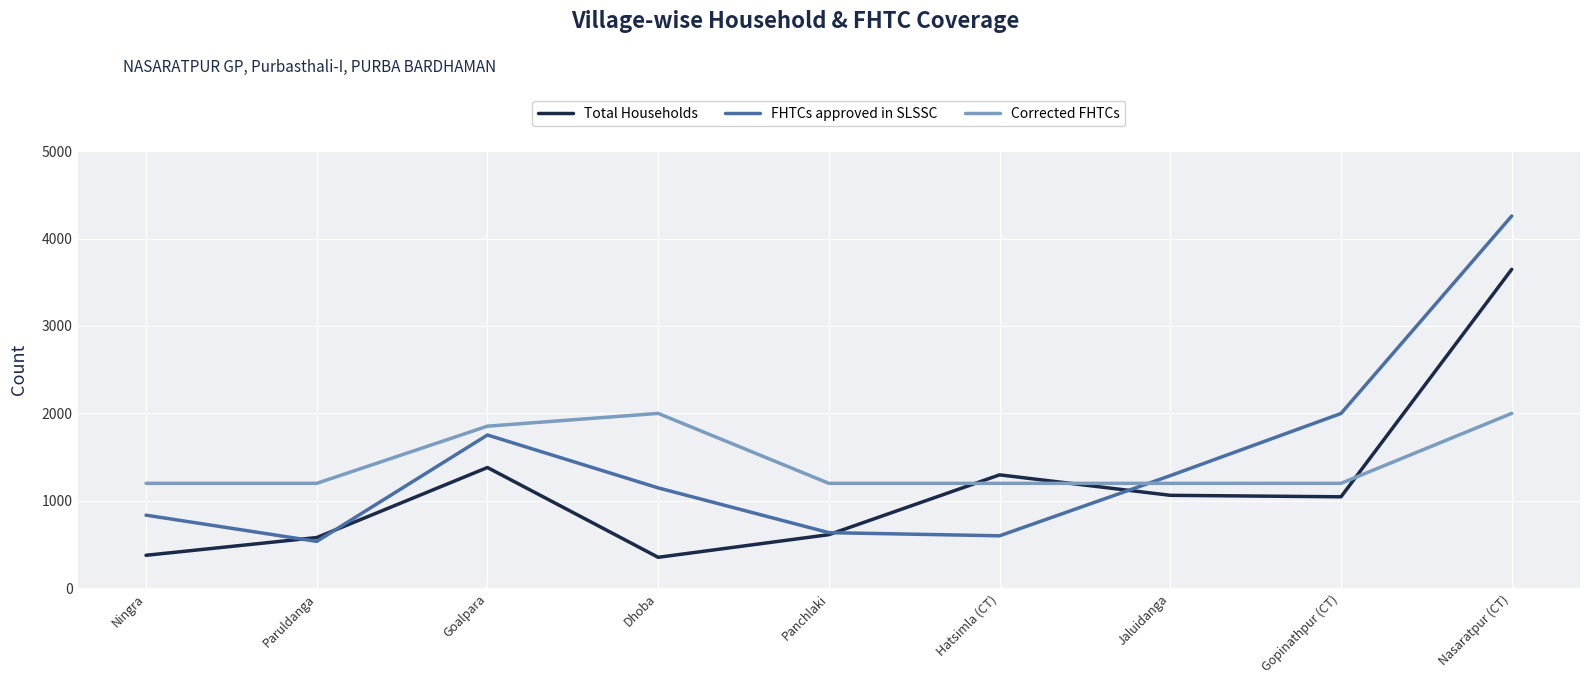

Where is FHTCs approved in SLSSC nearest to the value 2397?

Gopinathpur (CT)